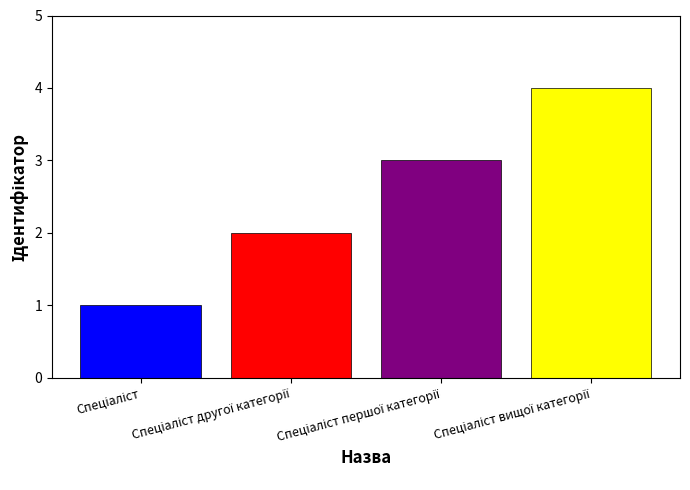

What is the sum of all values?

10